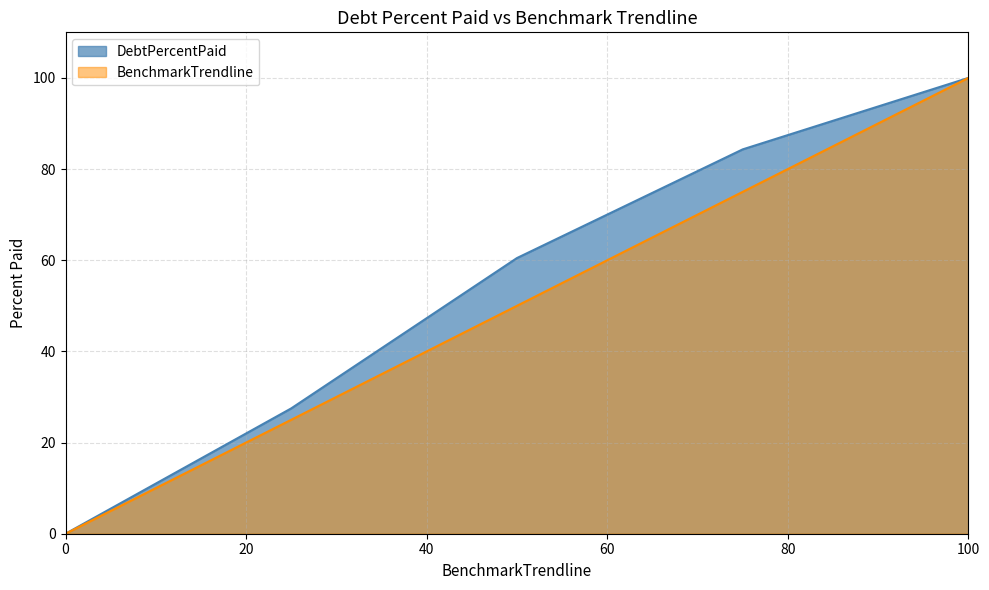

Between Q1 and Q2, which series saw the biggest shift?

DebtPercentPaid